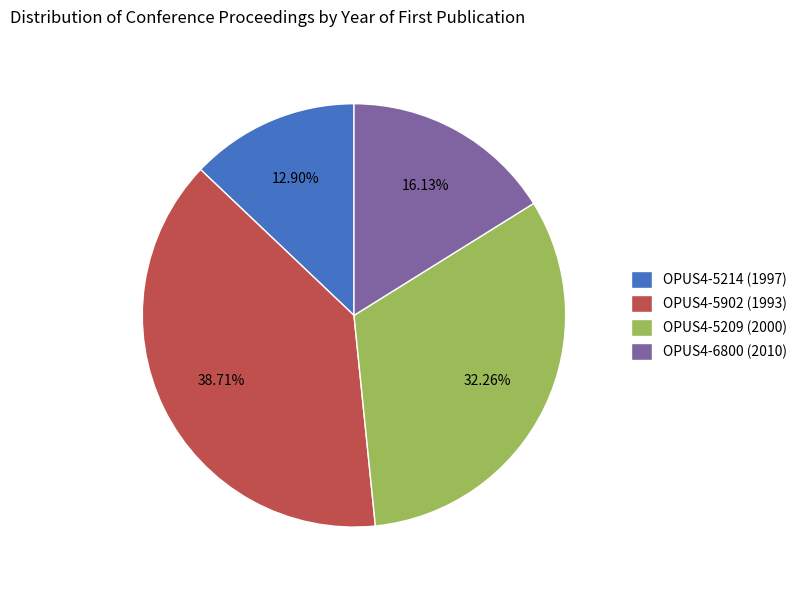

The OPUS4-5209 slice represents 42% of the pie. True or false?

False